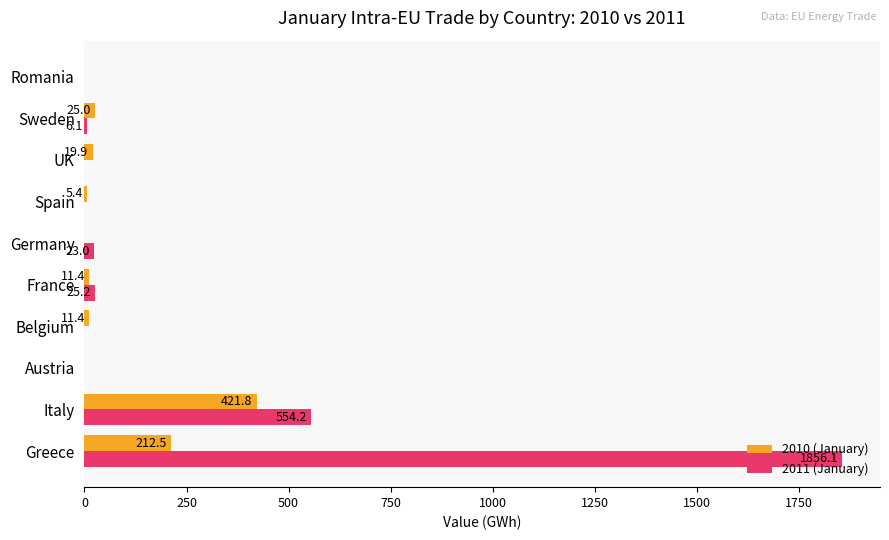

Between Italy and Romania, which series saw the biggest shift?

2011 (January)